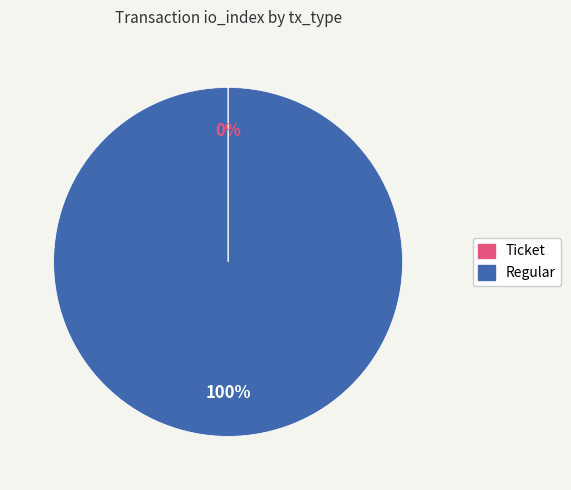

Is there any slice that represents more than half of the pie?

Yes